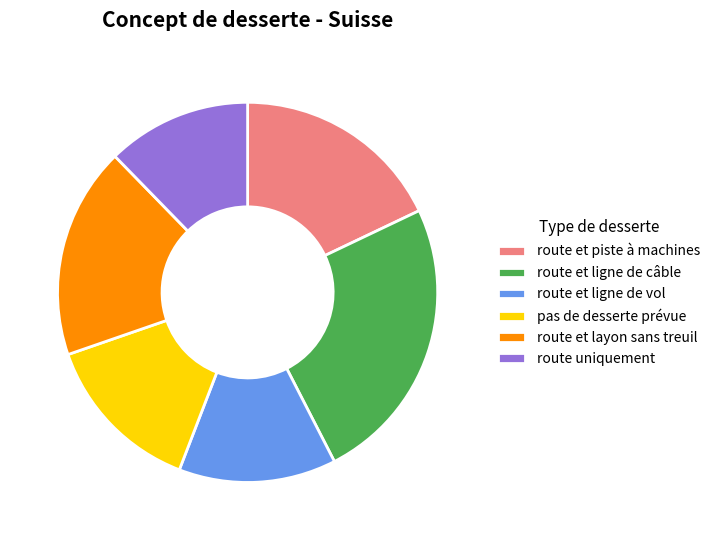

True or false: route uniquement accounts for 18% of the total.

False